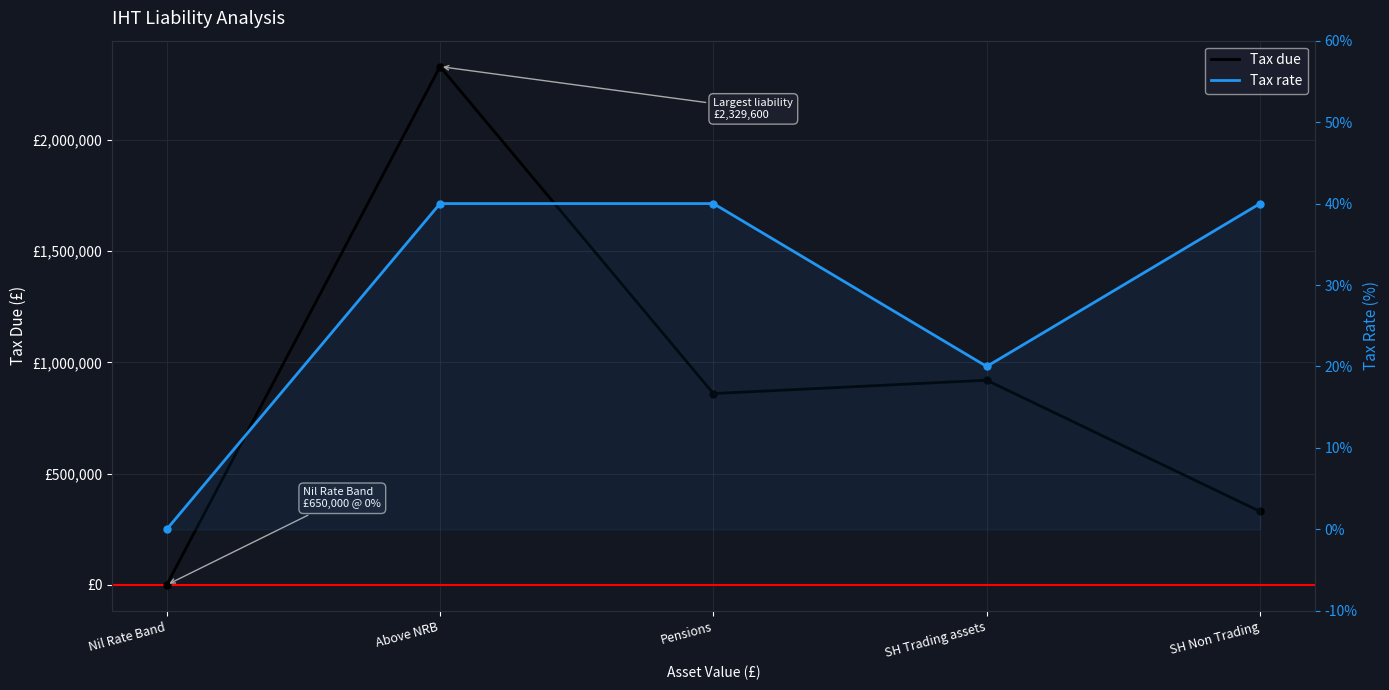

True or false: Tax due and Tax rate cross at least once.

False